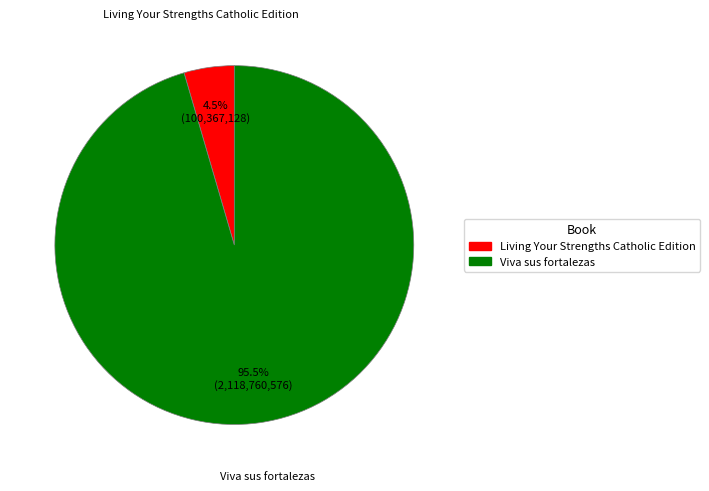

How many slices are in this pie chart?

2